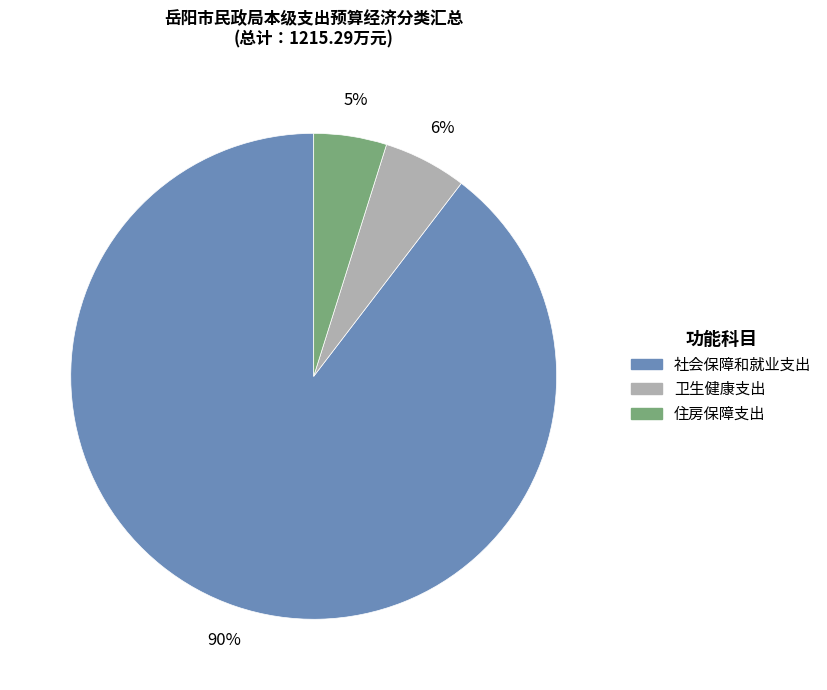

To the nearest percent, what is the combined percentage of 社会保障和就业支出 and 卫生健康支出?

95%